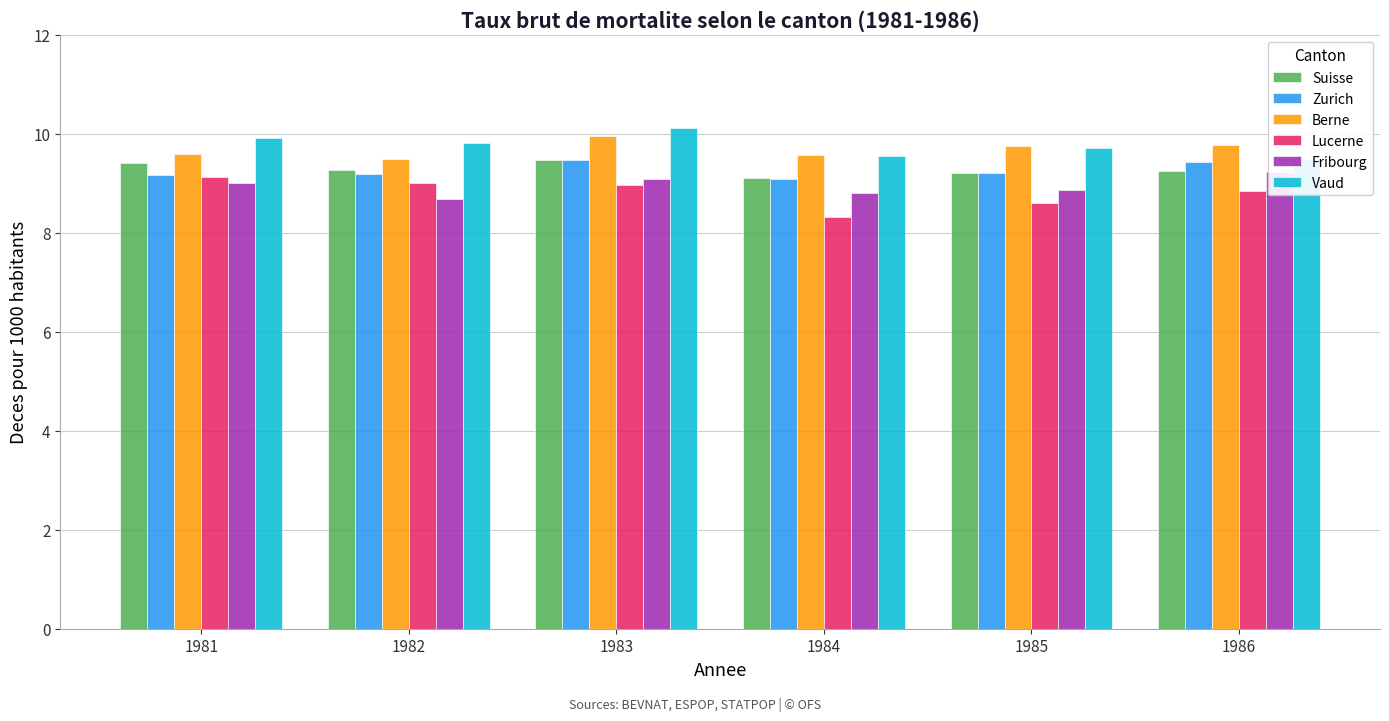

What is the difference between the highest and lowest values at 1982?

1.1